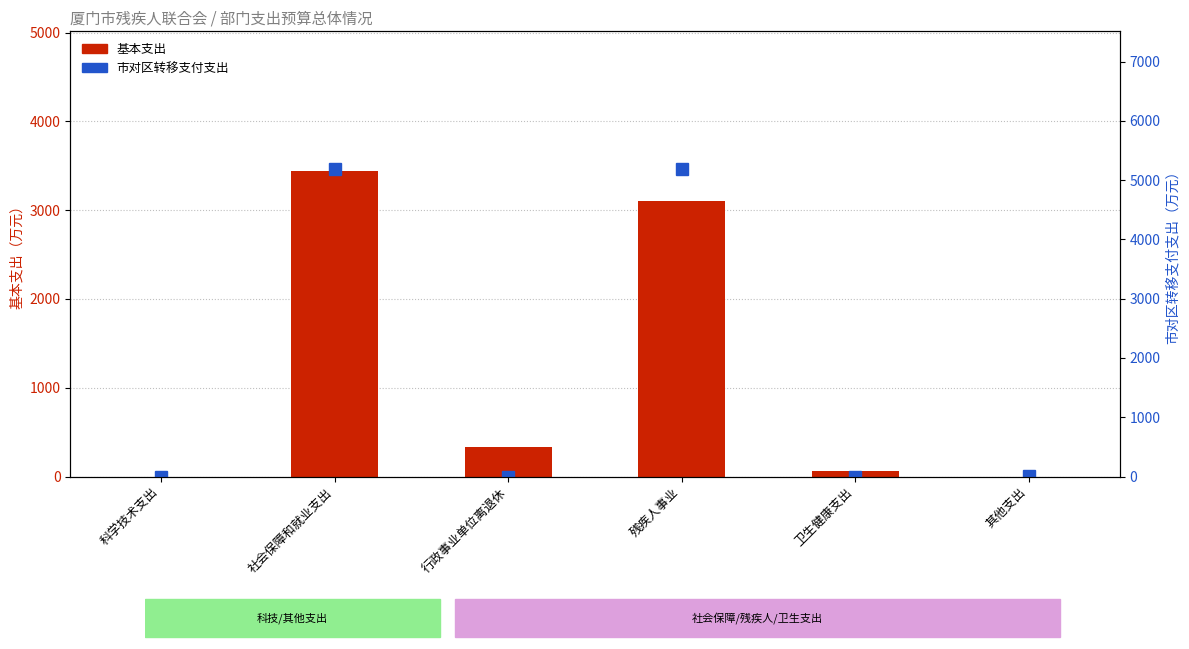

What are all the series names shown in the legend?

基本支出, 市对区转移支付支出